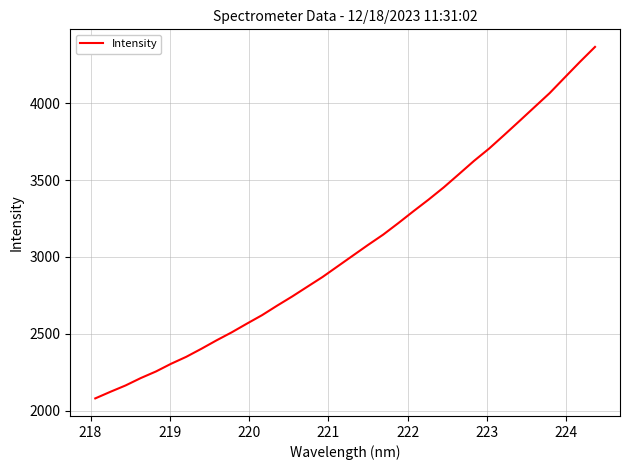

What is the average value?

3060.4